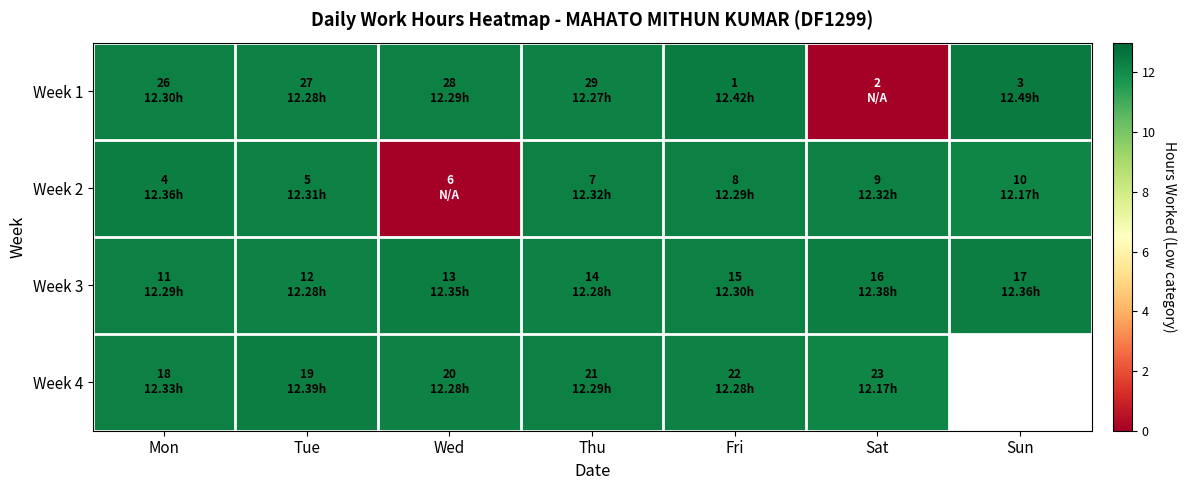

What is the average value of the Week 1 series?

10.6